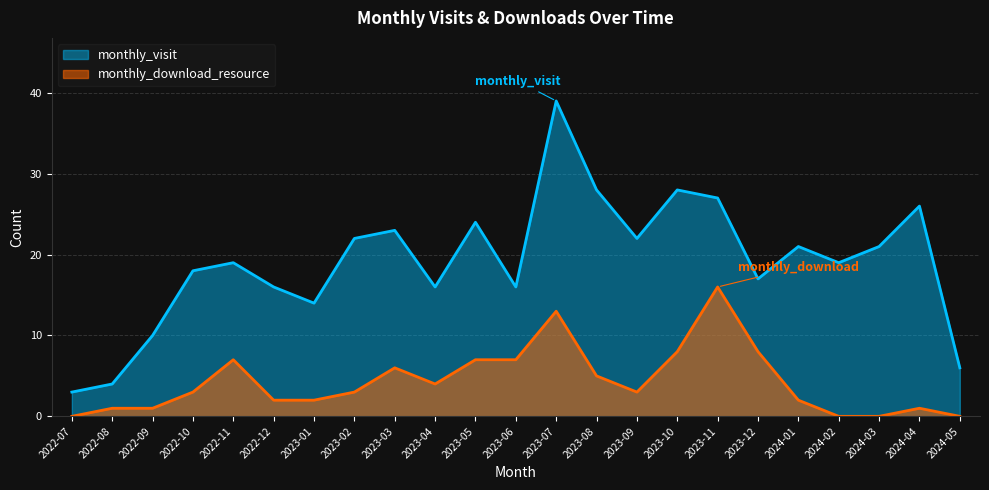

True or false: monthly_download_resource and monthly_visit cross at least once.

False